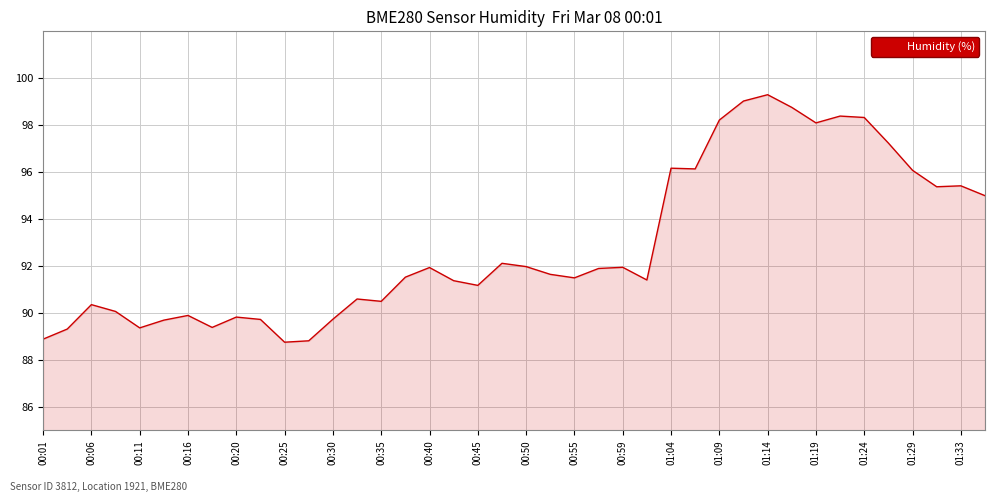

What is the minimum value shown in the chart?

88.8